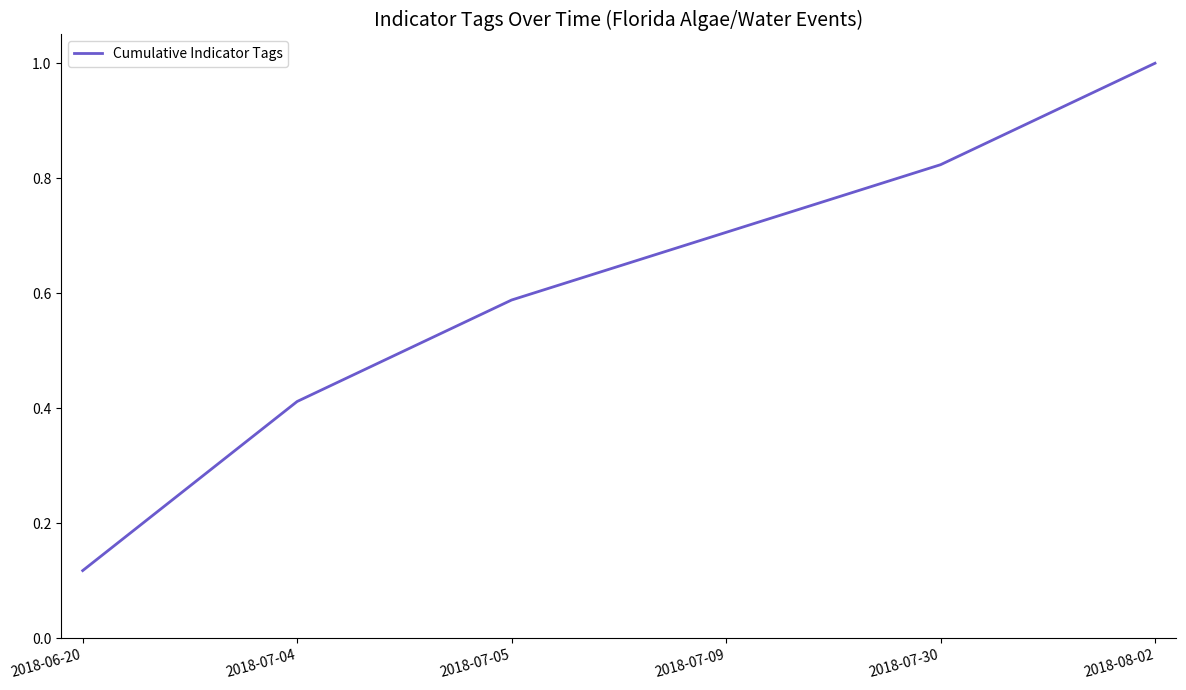

True or false: the data shows 0.1 at 2018-07-05.

False